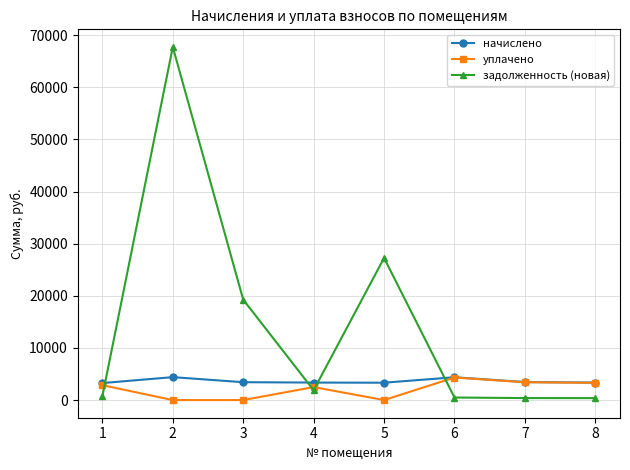

Is the value of начислено at 3 greater than the value of уплачено at 3?

Yes